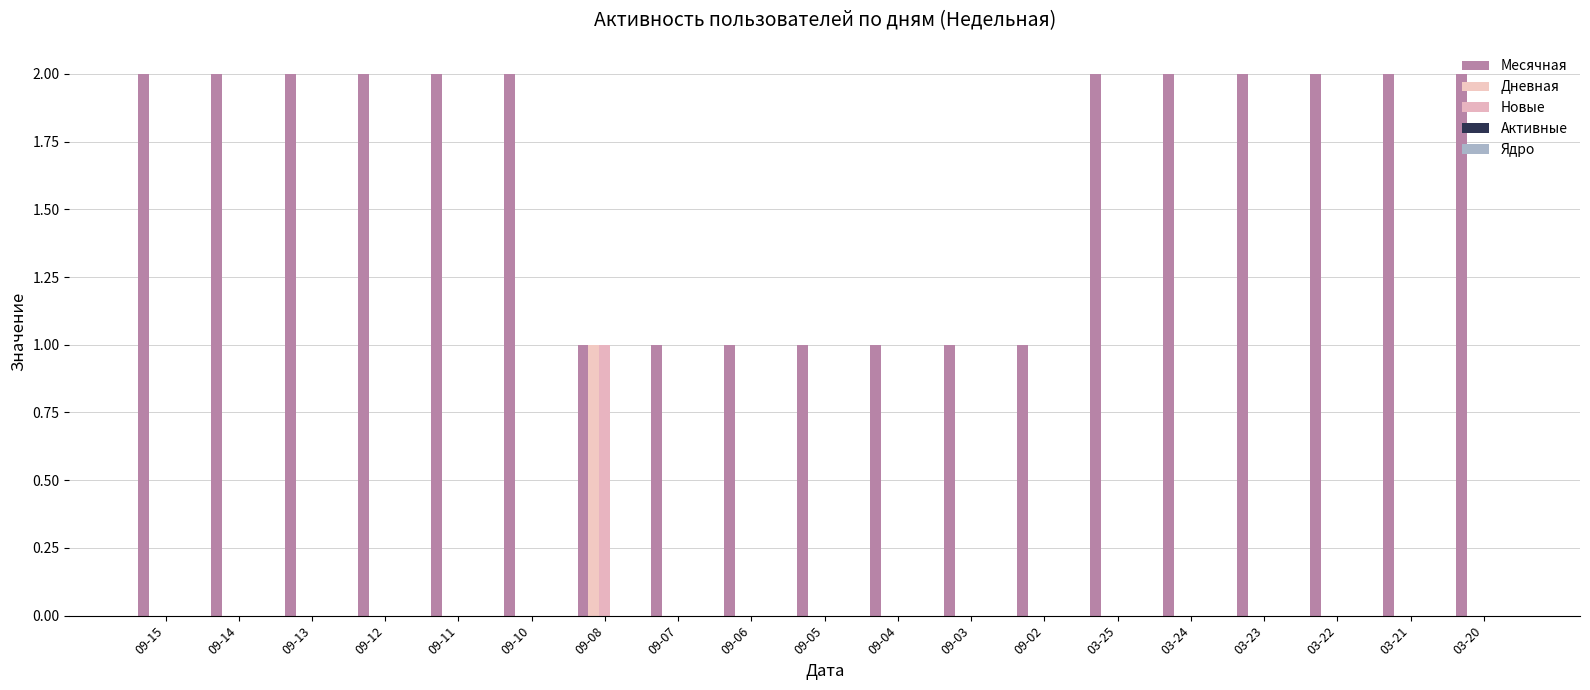

Which has a higher value, 03-25 or 09-06?

03-25